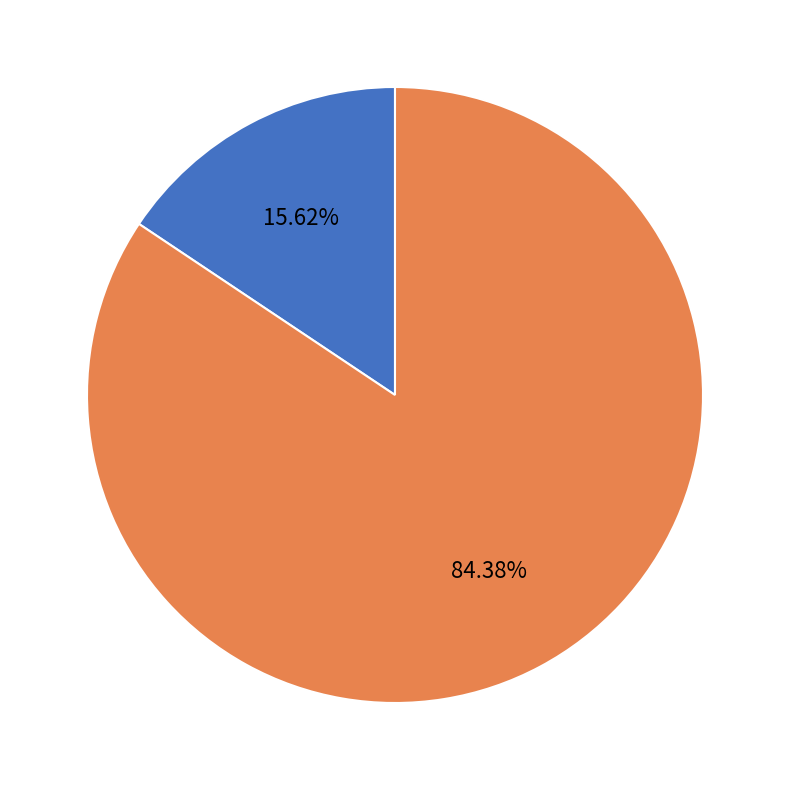

Does any single category account for the majority?

Yes